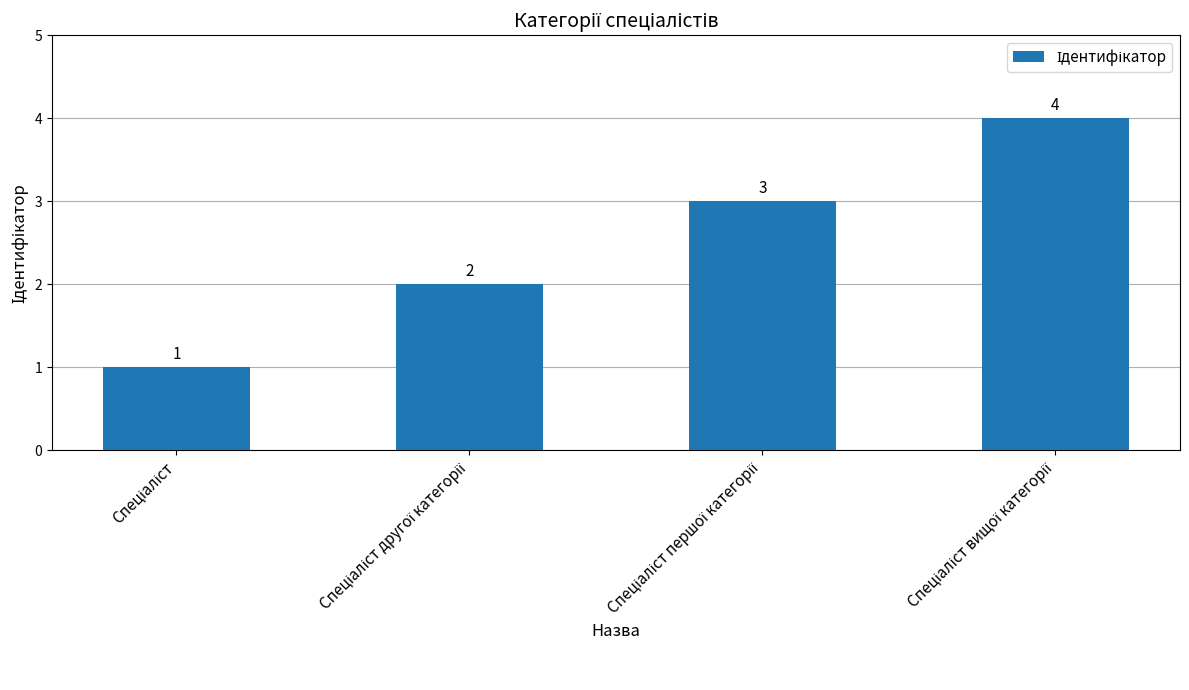

What is the greatest value displayed?

4